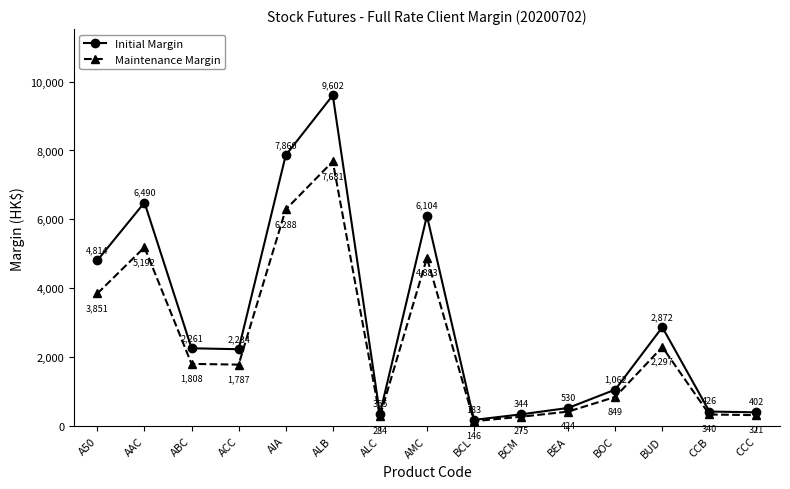

What is the average value of the Initial Margin series?

3036